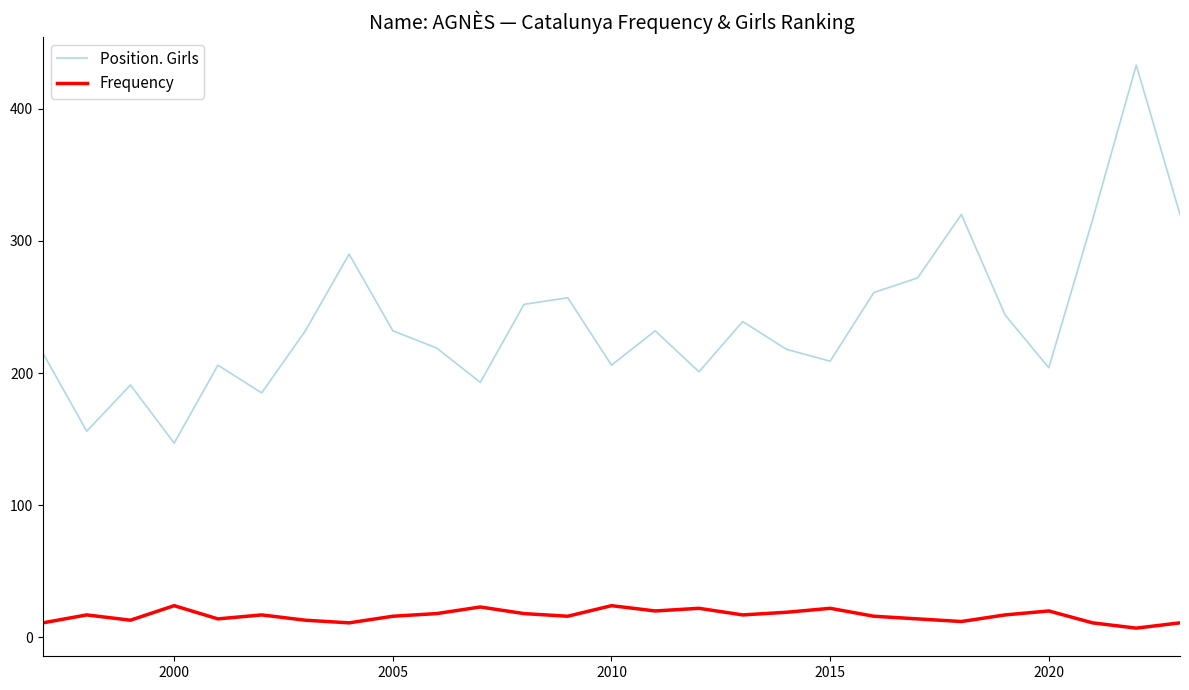

True or false: Frequency has more than 0 interior local peaks.

True